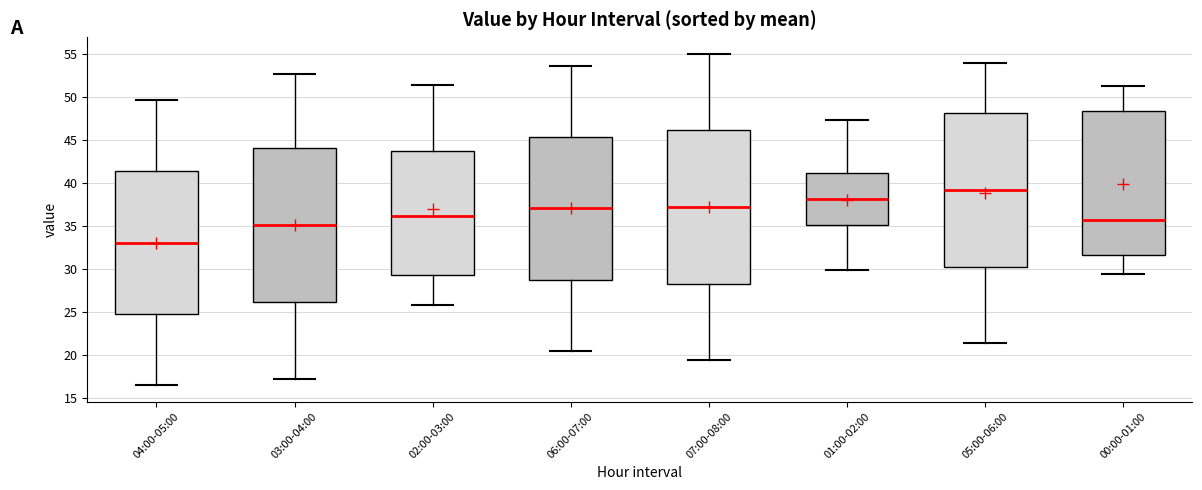

Where is the upper edge of the box for 04:00-05:00 on the y-axis? The values are not printed on the chart, so give them approximately, as read against the axis.

41.5